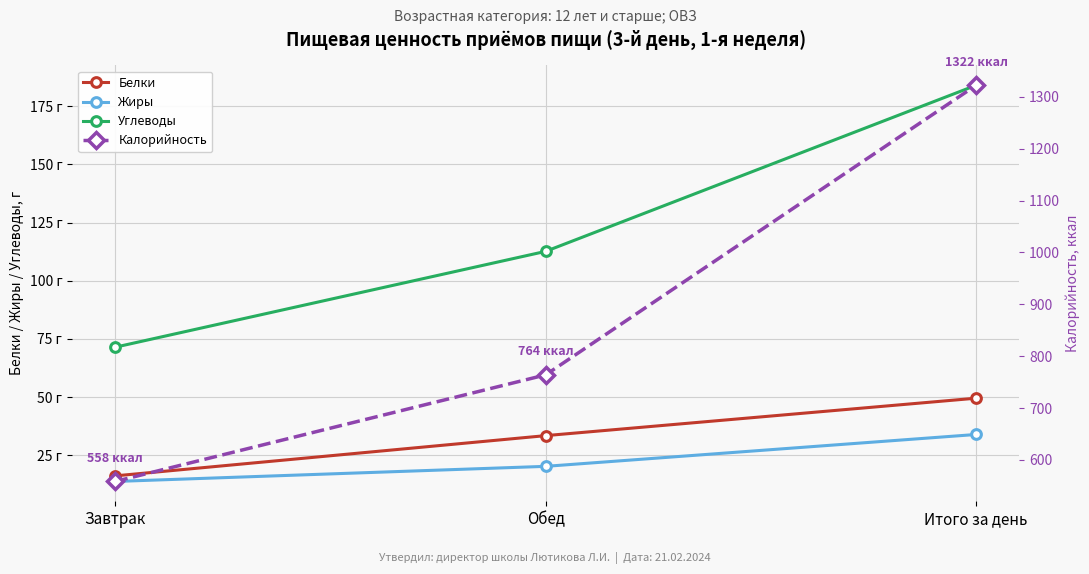

Reading left to right, extract all data points from this chart.

Белки: Завтрак=16.1	Обед=33.4	Итого за день=49.5
Жиры: Завтрак=13.7	Обед=20.2	Итого за день=33.9
Углеводы: Завтрак=71.4	Обед=112.6	Итого за день=184.0
Калорийность: Завтрак=558.4	Обед=763.9	Итого за день=1322.3